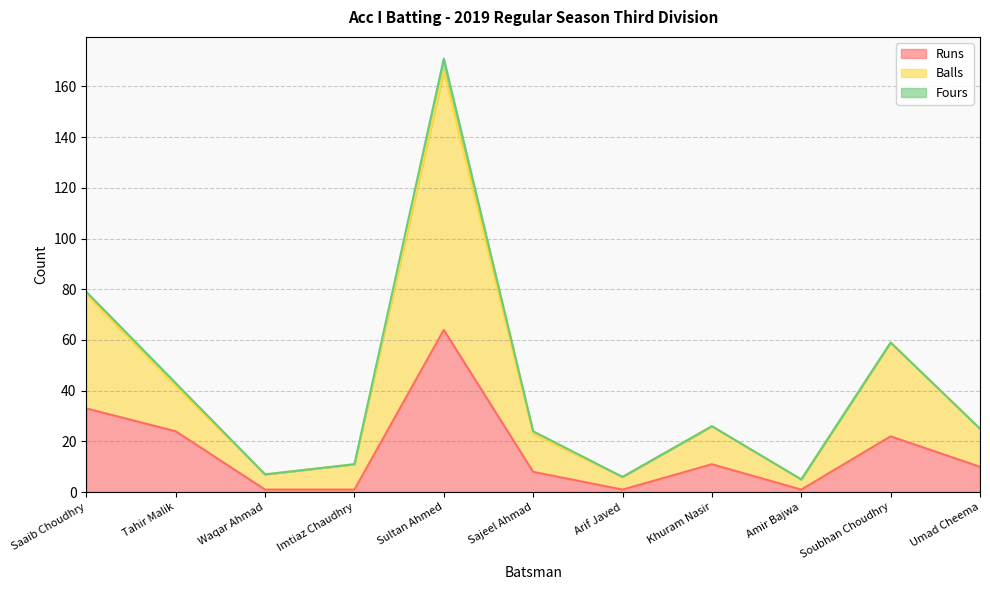

Between Arif Javed and Khuram Nasir, which is larger?

Khuram Nasir